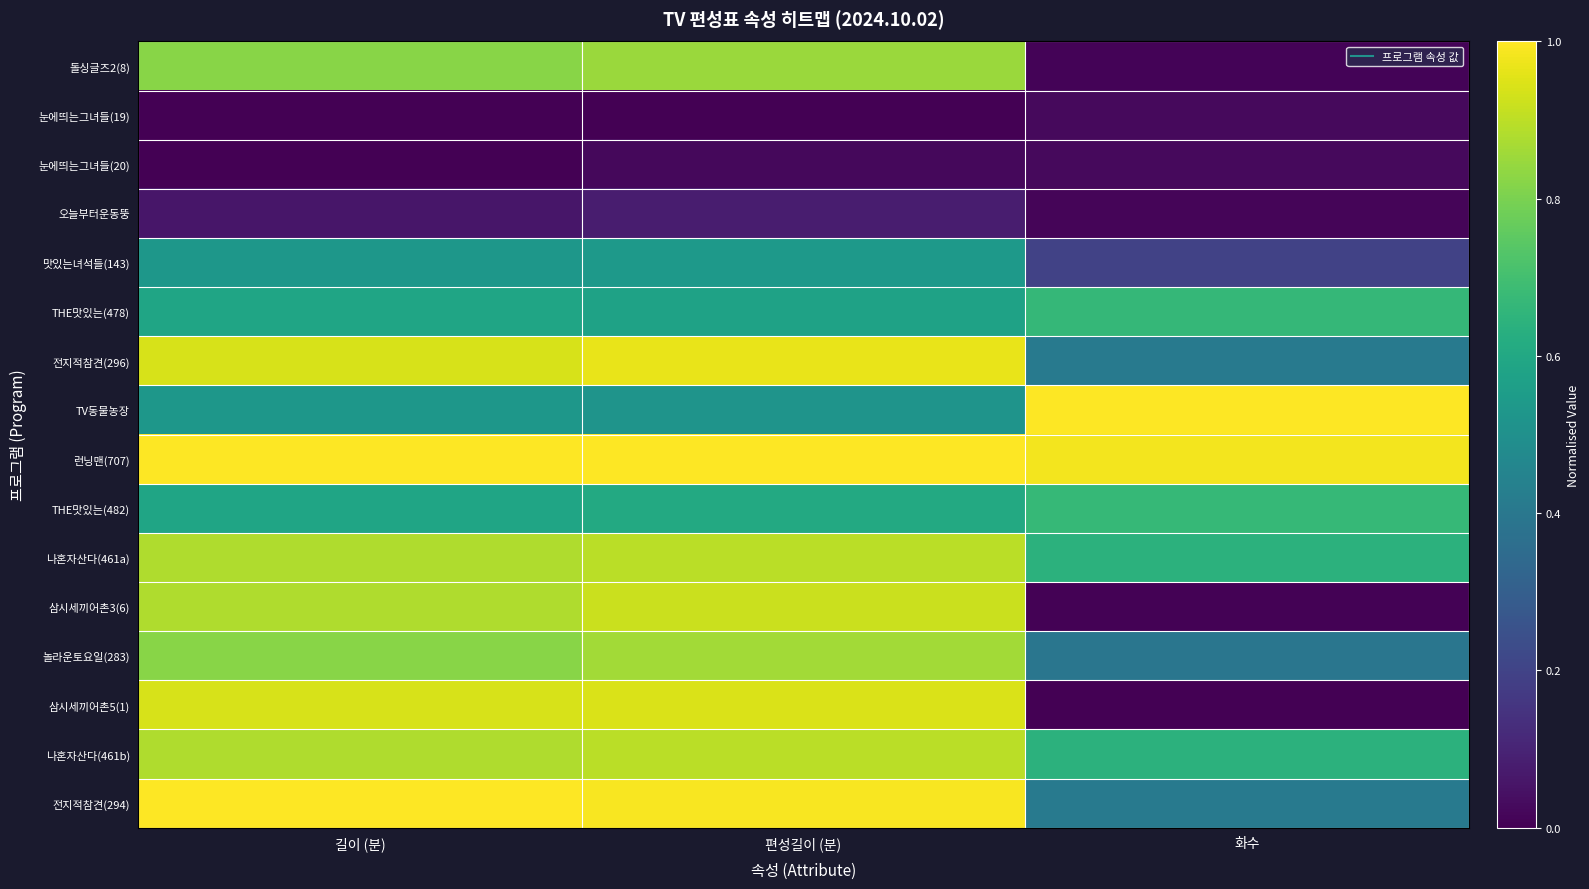

How many series are shown in this chart?

16